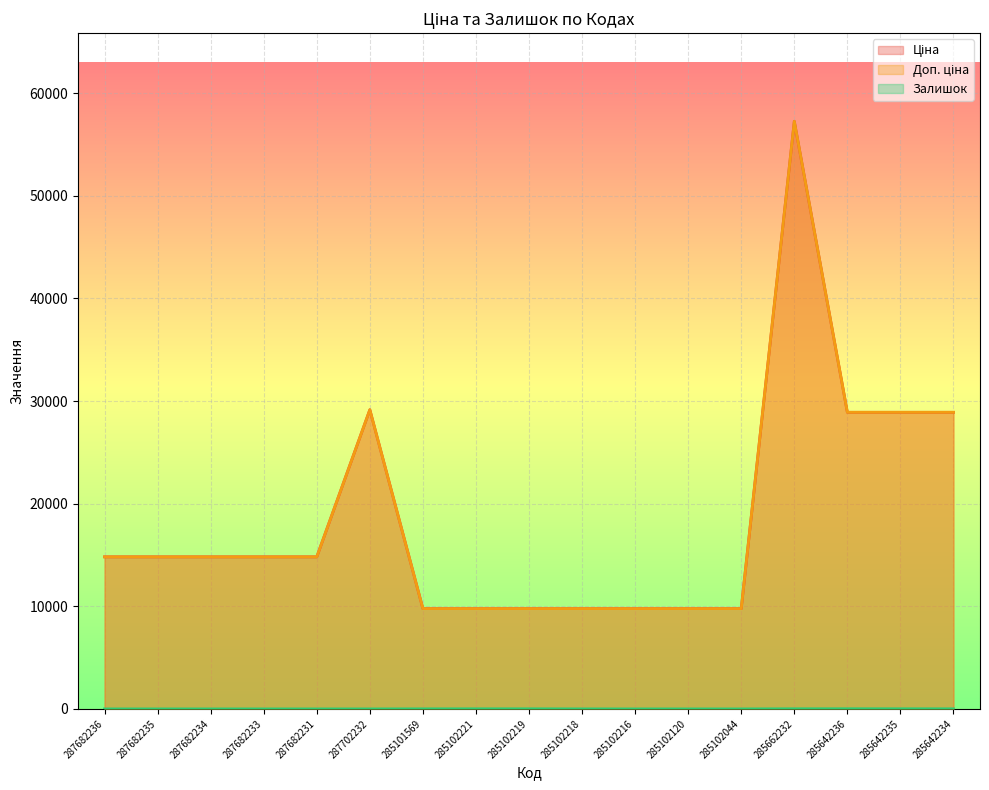

Where is the first local maximum for Доп. ціна?

287702232